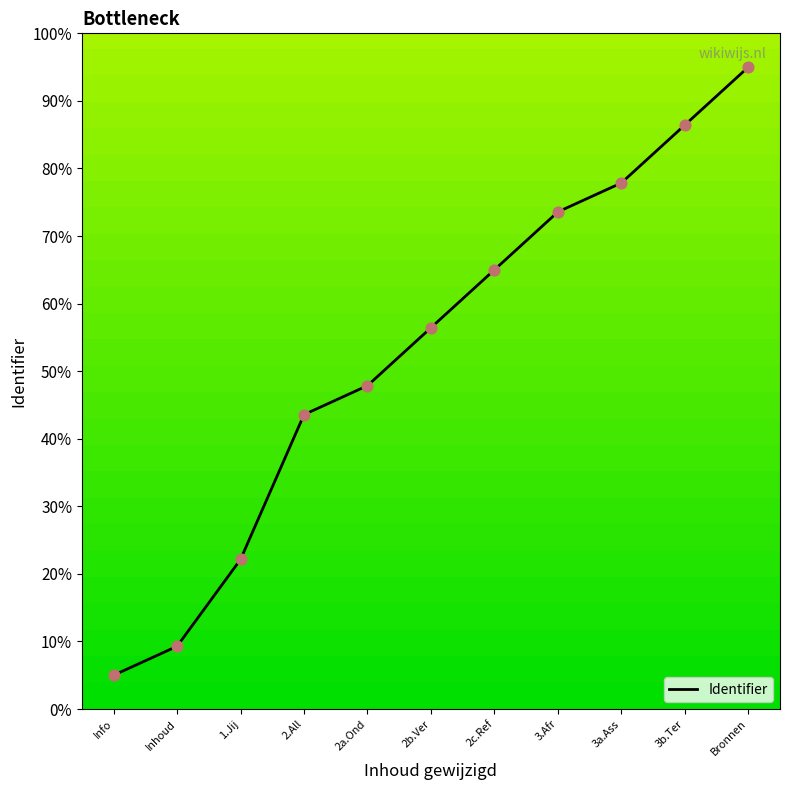

Which has a higher value, 3b.Ter or 2b.Ver?

3b.Ter